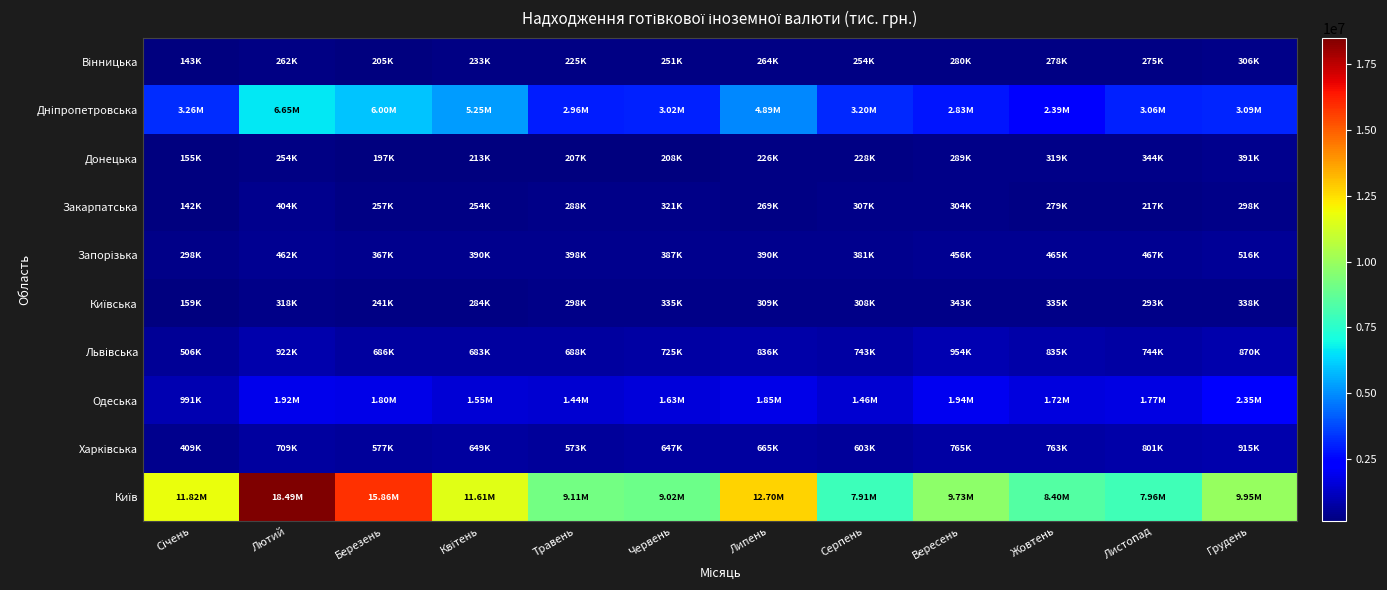

How many data points does each series have?

12